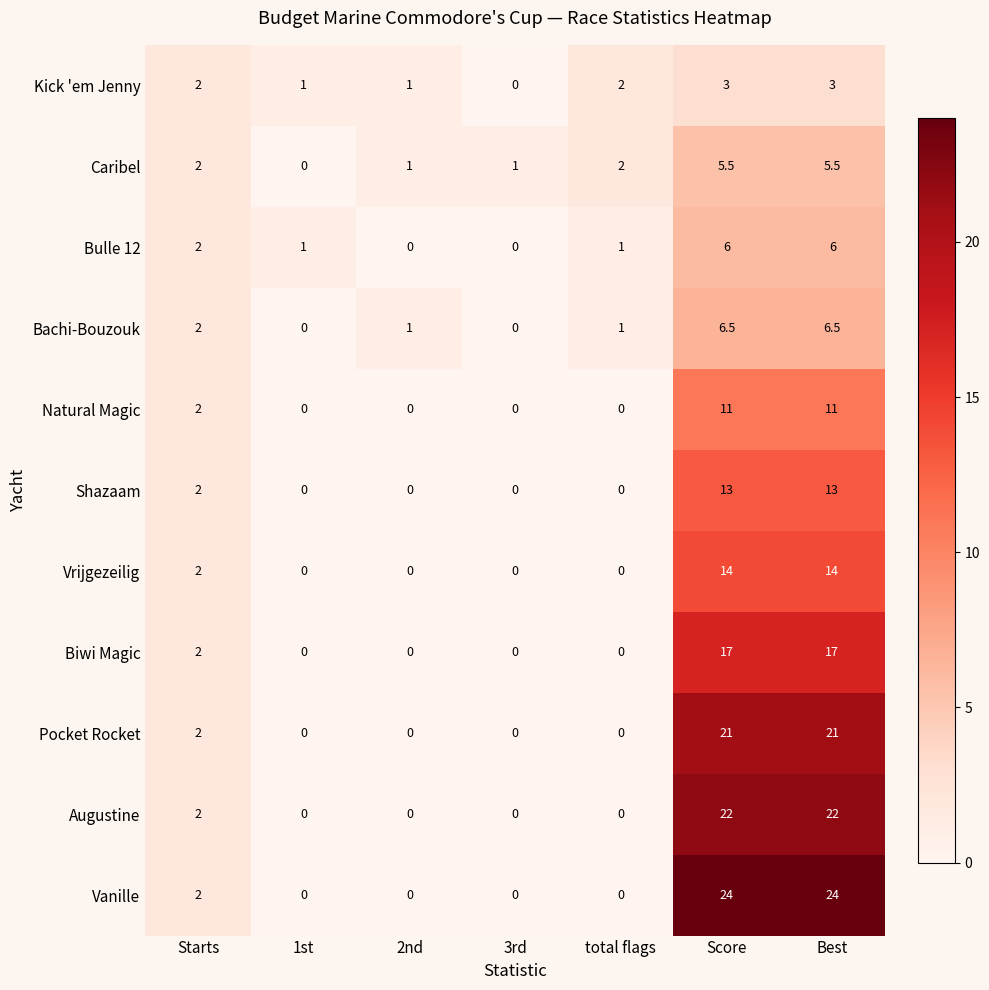

The Bulle 12 series shows 3.6 at Score. True or false?

False